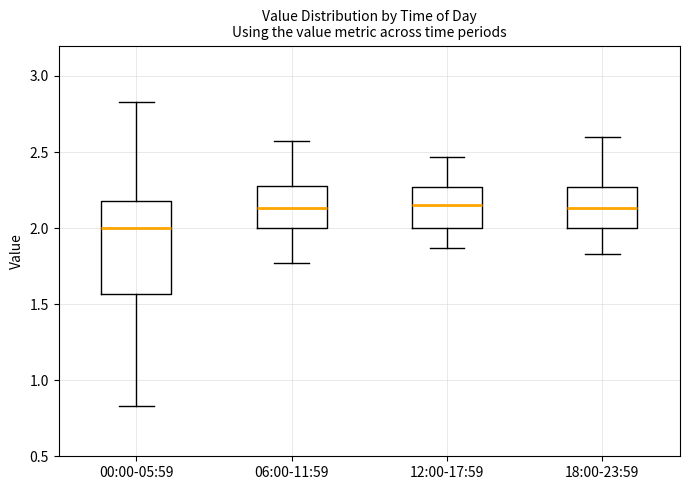

Which box's median line is the lowest?

00:00-05:59